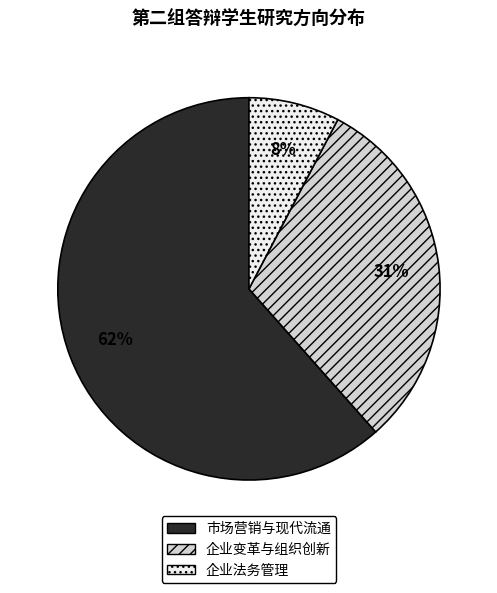

Between 企业变革与组织创新 and 企业法务管理, which is larger?

企业变革与组织创新